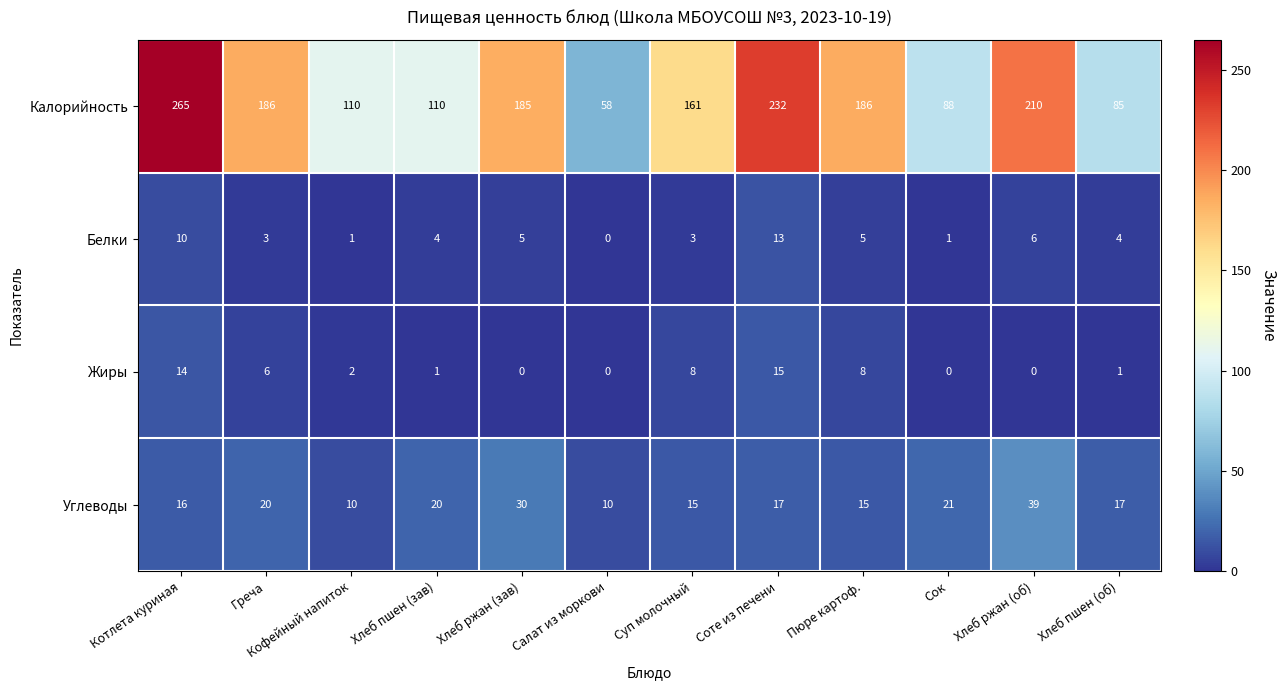

What is the maximum value for Углеводы?

39